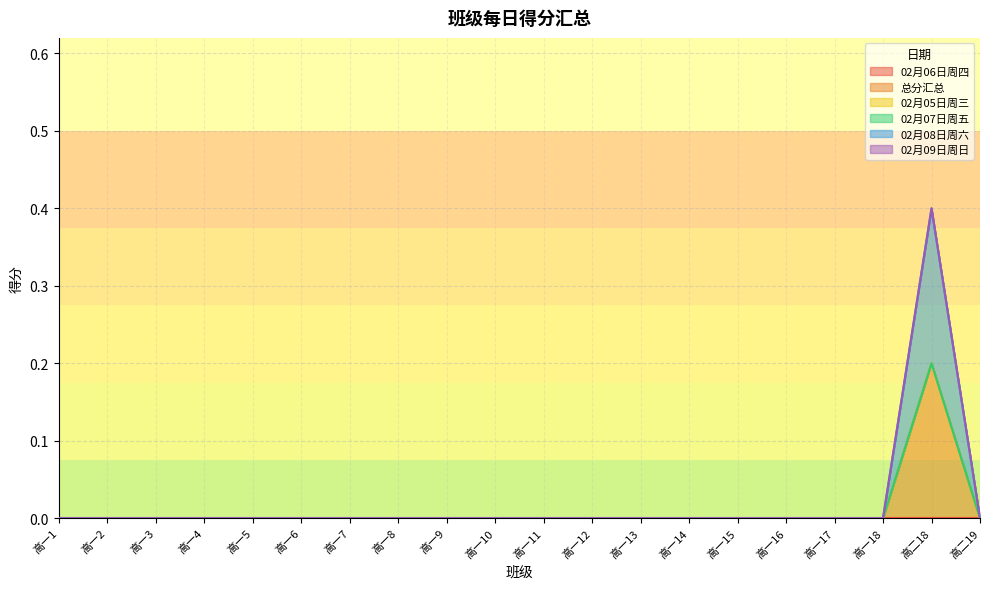

How many series are shown in this chart?

6